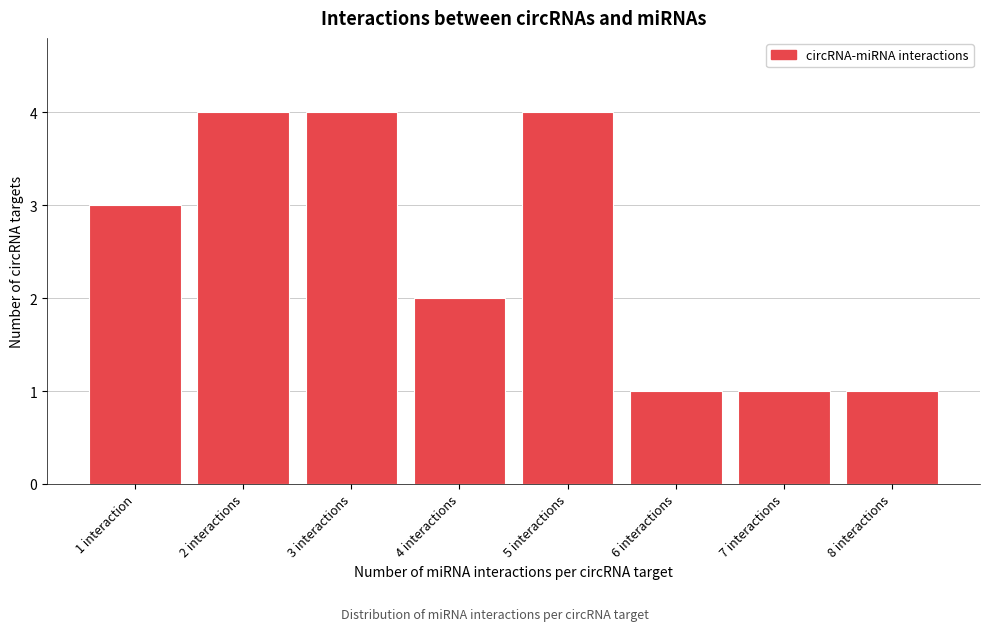

Reading left to right, transcribe all the data shown in this chart.

3	4	4	2	4	1	1	1